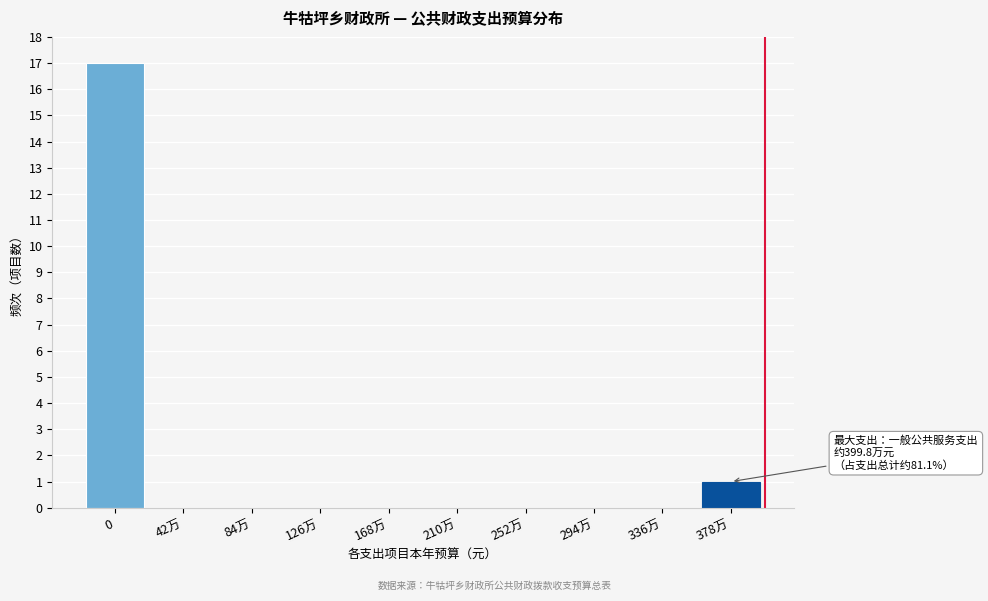

Reading left to right, transcribe all the data shown in this chart.

0=17	42万=0	84万=0	126万=0	168万=0	210万=0	252万=0	294万=0	336万=0	378万=1